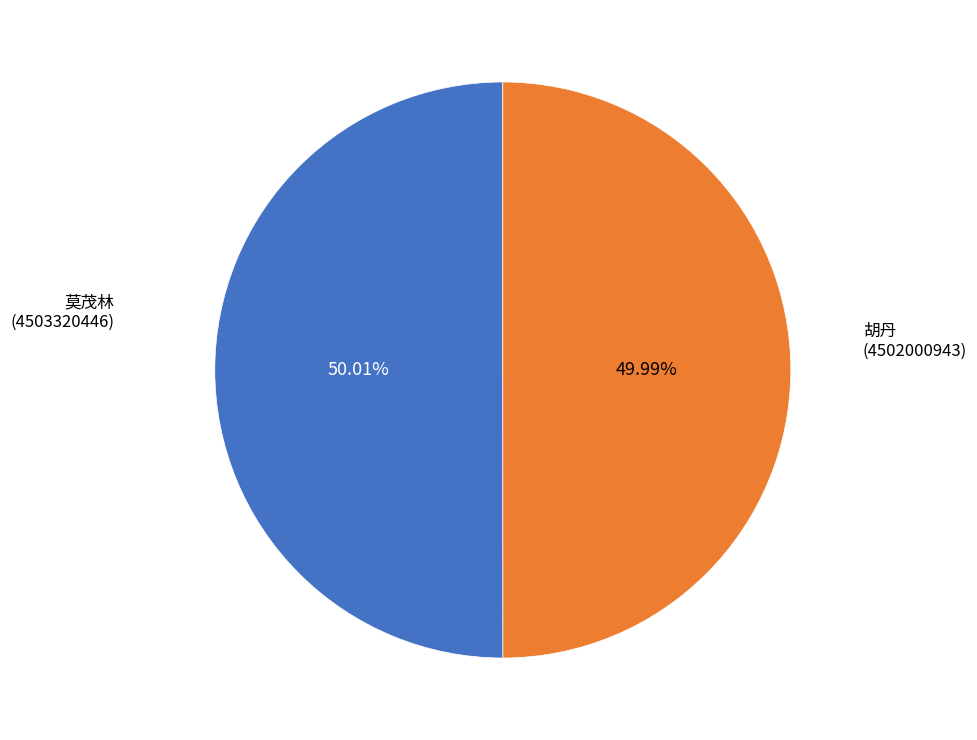

Does any single category account for the majority?

Yes